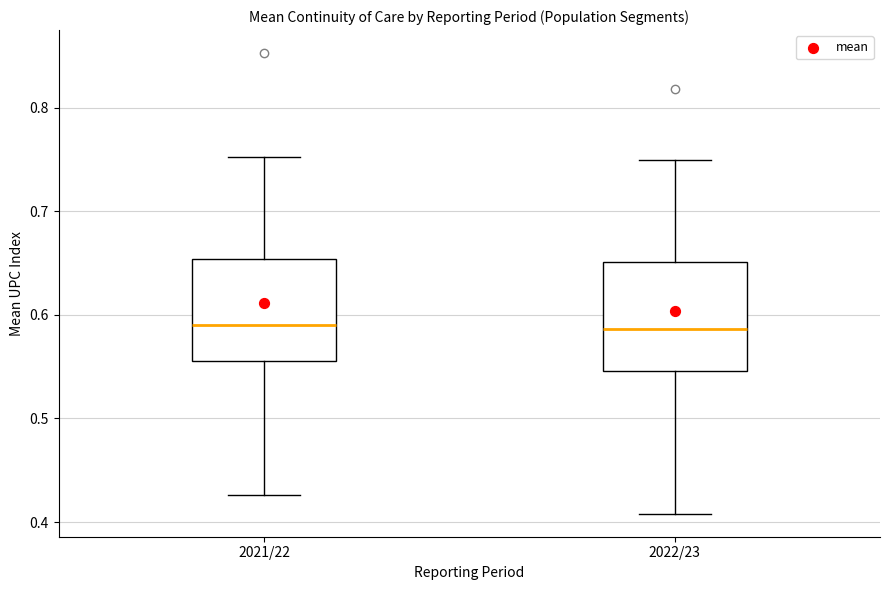

Where is the lower edge of the box for 2022/23 on the y-axis? The values are not printed on the chart, so give them approximately, as read against the axis.

0.55